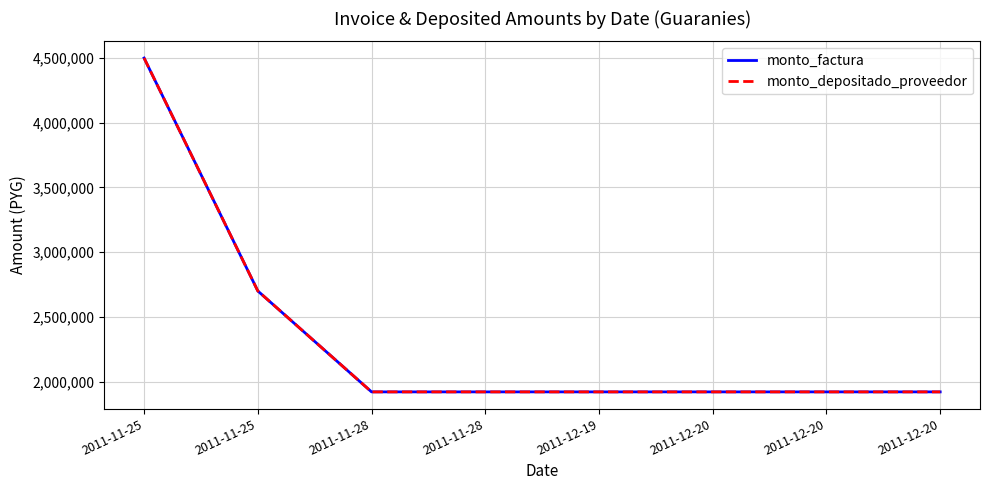

How many monto_depositado_proveedor values are between 1920000 and 2700000?

7